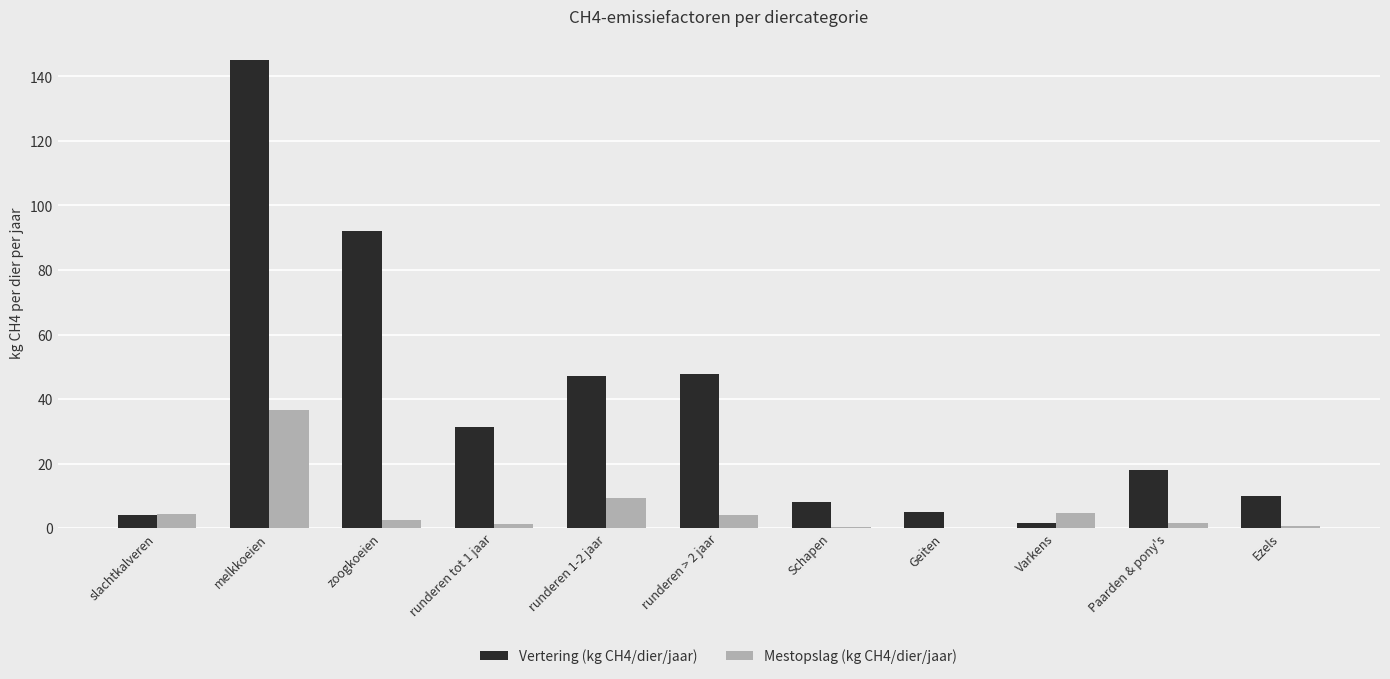

Are the bars grouped side by side (vs. stacked)?

Yes